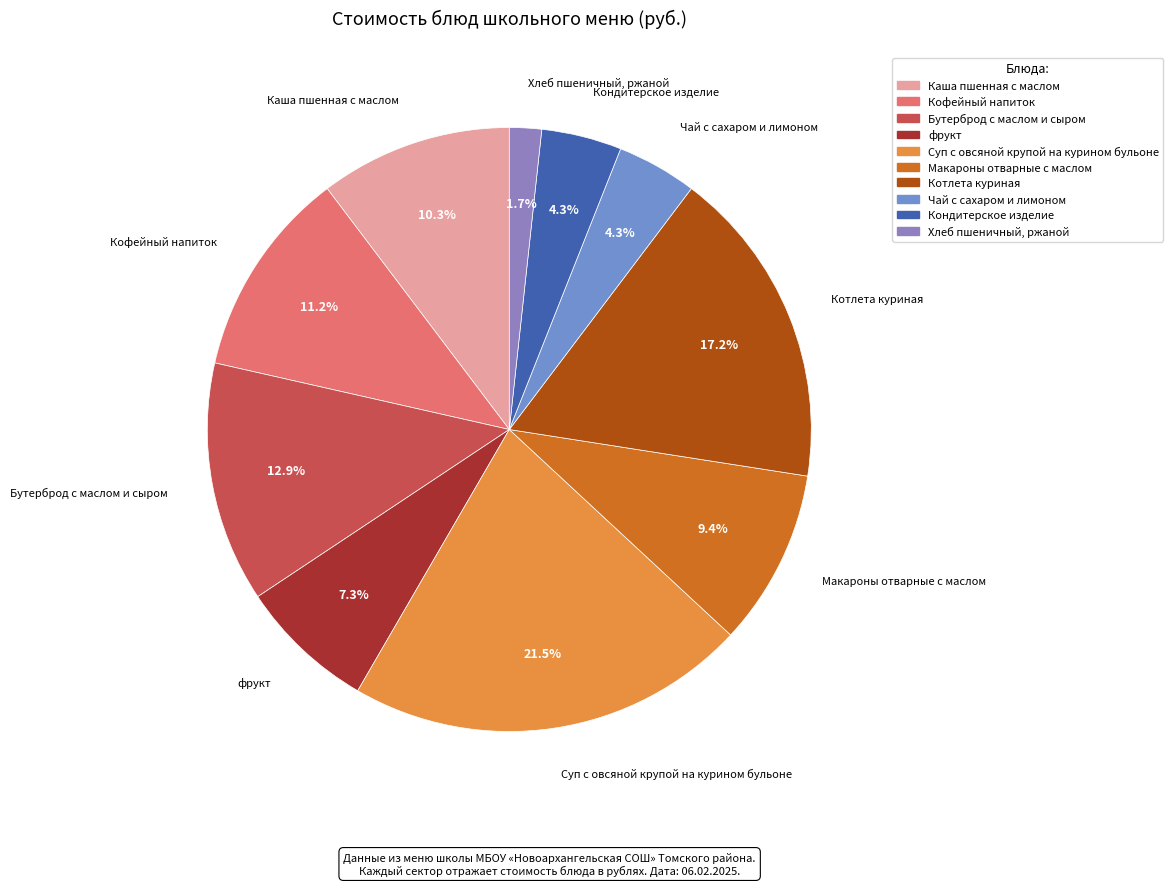

To the nearest percent, what percentage of the pie is Кофейный напиток?

11%